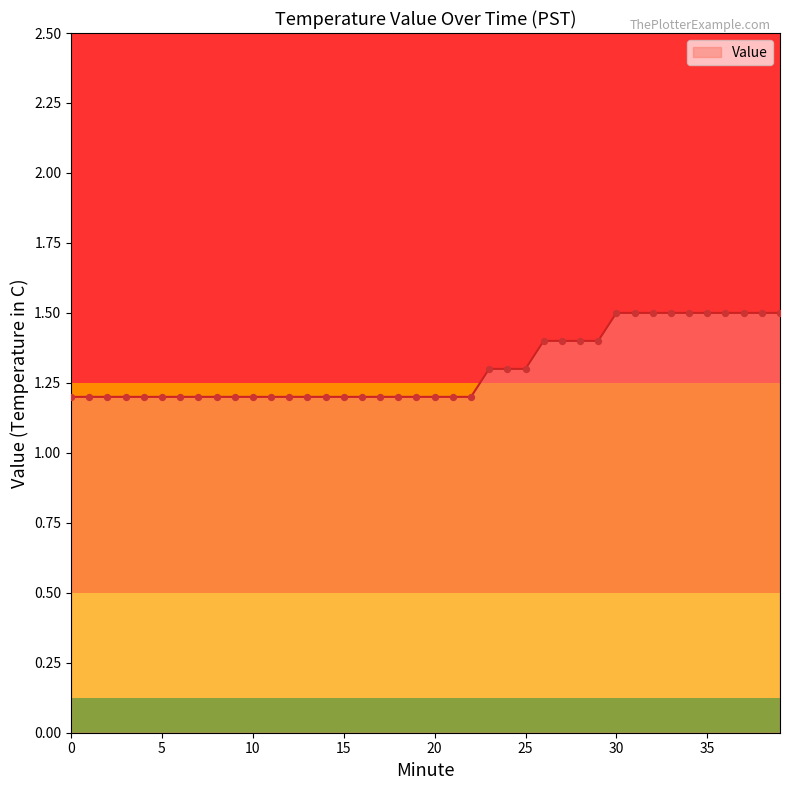

What is the smallest value displayed?

1.2